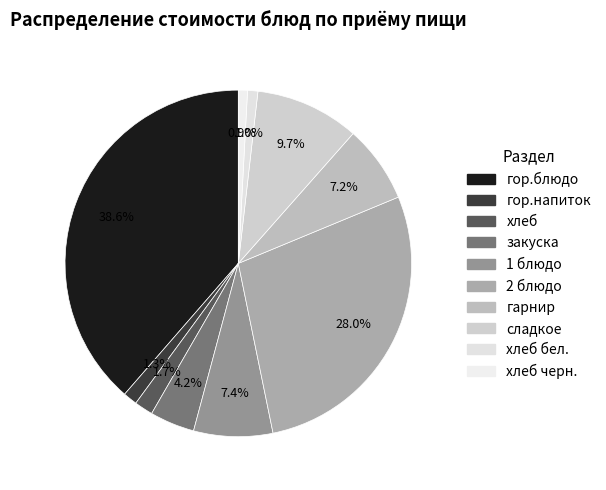

To the nearest percent, what is the average slice percentage?

10%